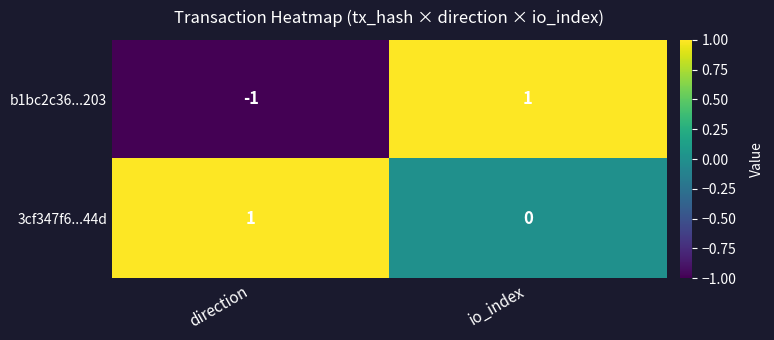

Rank the series by their average value, from highest to lowest.

3cf347f6...44d, b1bc2c36...203